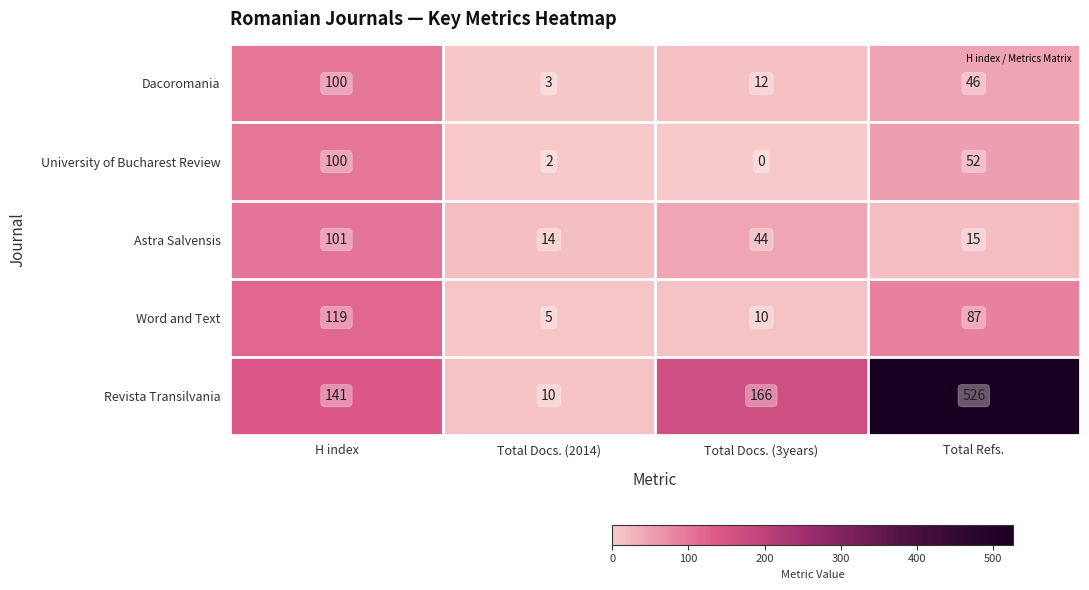

At Total Docs. (2014), list the series in order from smallest to largest.

University of Bucharest Review, Dacoromania, Word and Text, Revista Transilvania, Astra Salvensis